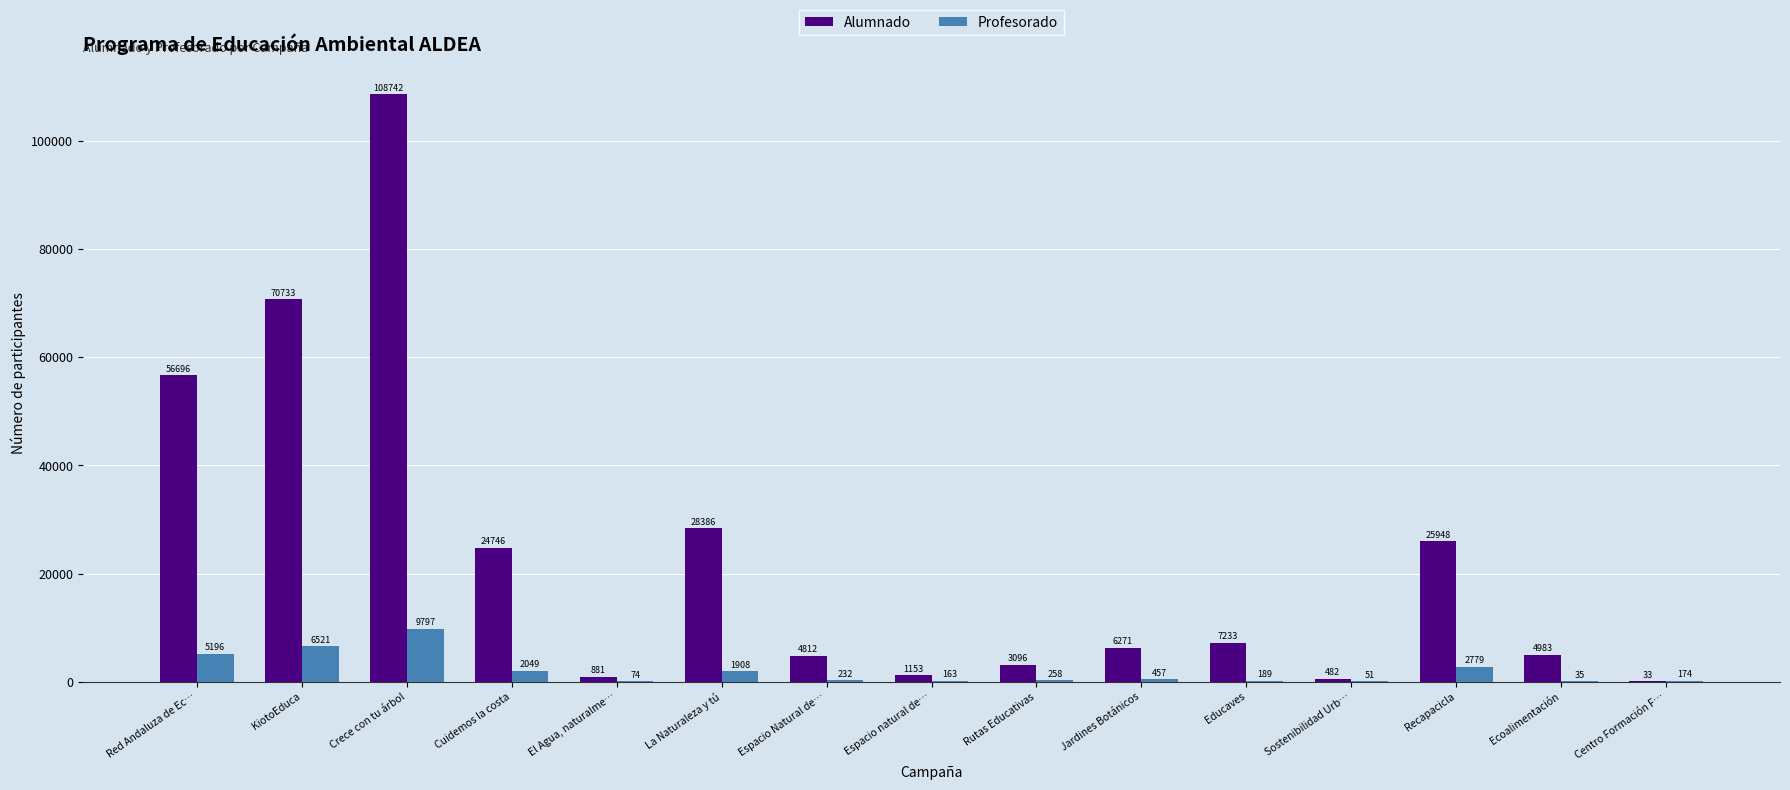

Is the value of Profesorado at Jardines Botánicos greater than the value of Alumnado at Rutas Educativas?

No